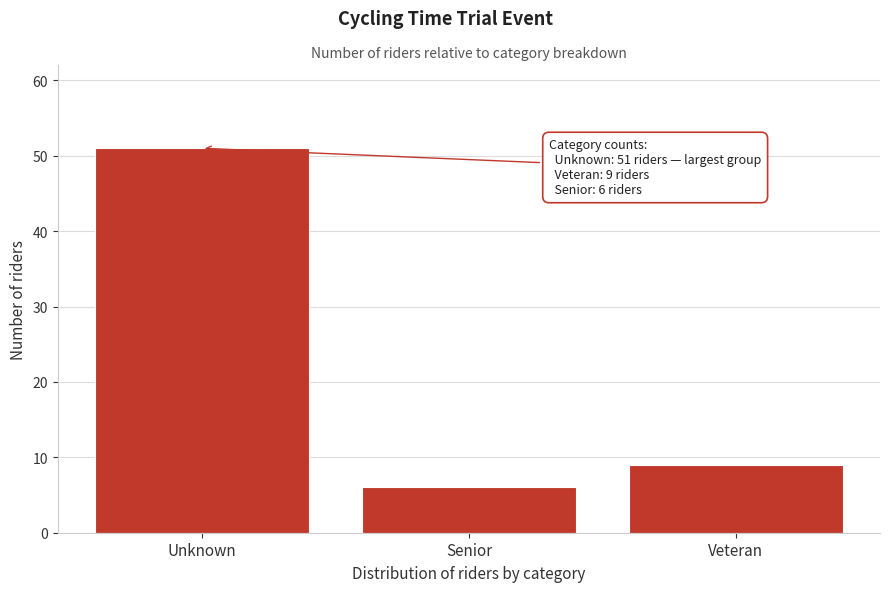

Reading right to left, transcribe all the data shown in this chart.

9	6	51